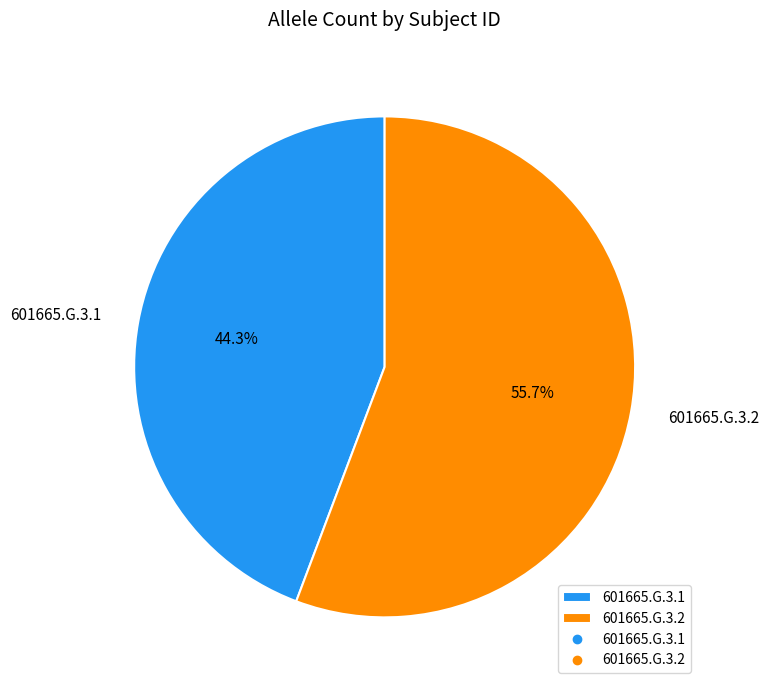

Which has a higher value, 601665.G.3.1 or 601665.G.3.2?

601665.G.3.2